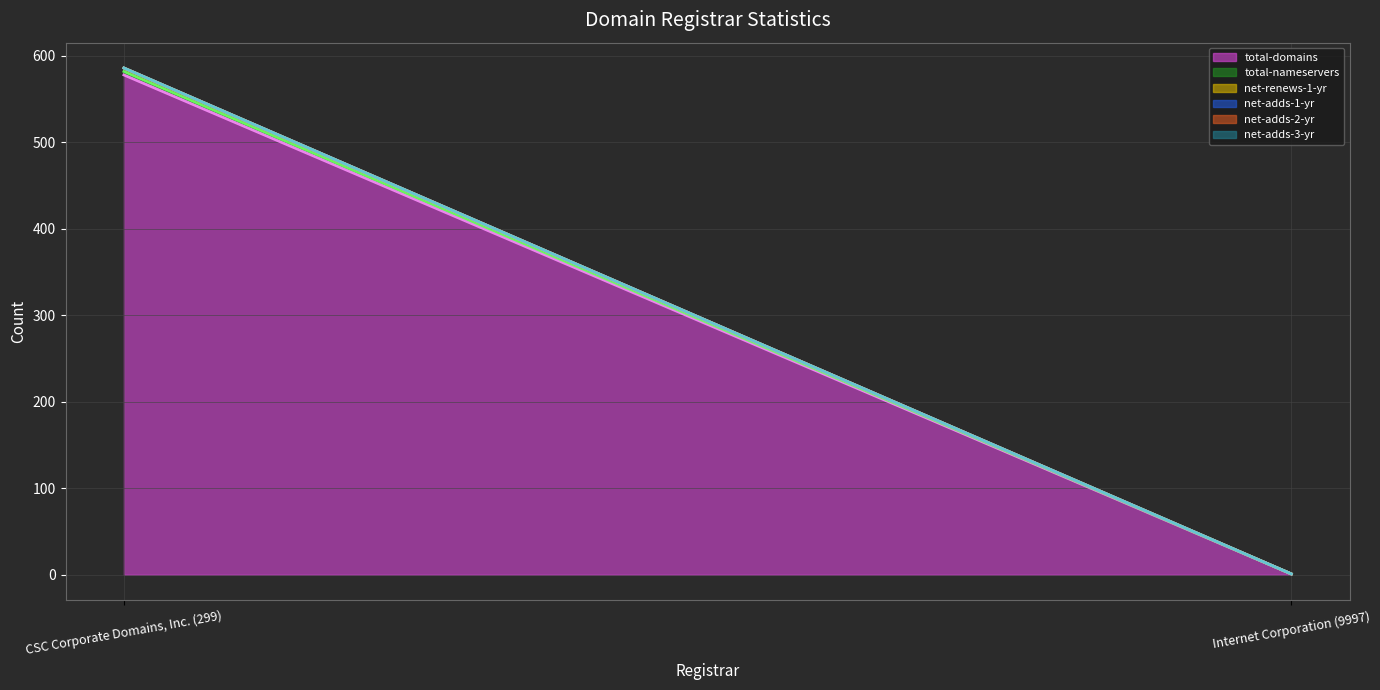

Reading left to right, list all the values displayed in this chart.

total-domains: 578	1
total-nameservers: 4	0
net-renews-1-yr: 4	0
net-adds-1-yr: 0	0
net-adds-2-yr: 0	0
net-adds-3-yr: 0	0